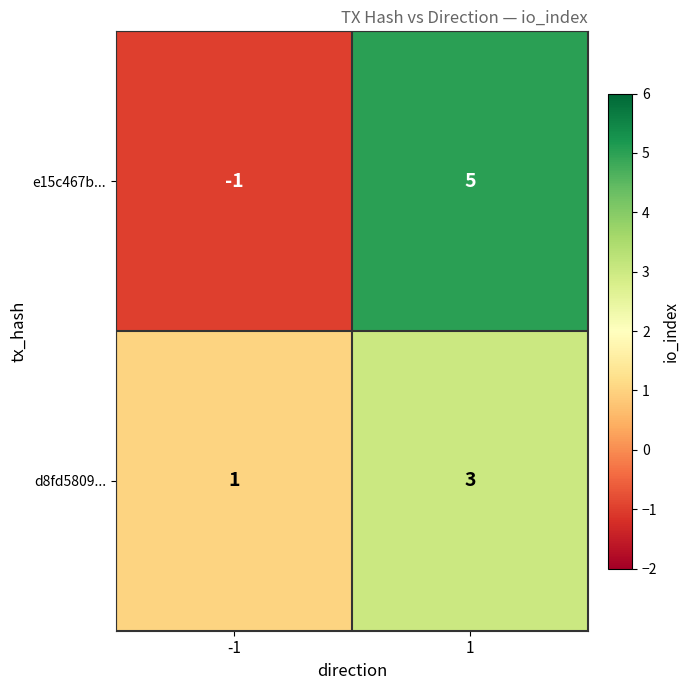

Count the number of data series in this chart.

2